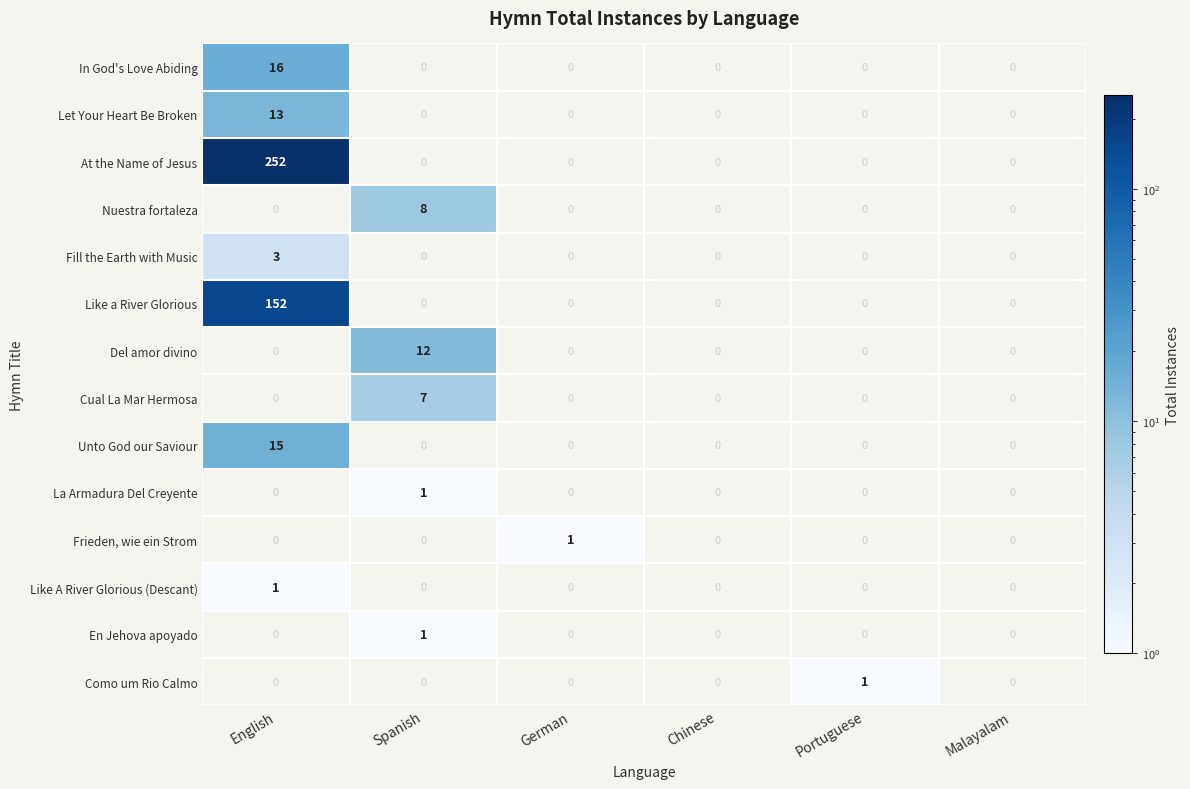

What is the greatest value displayed?

252